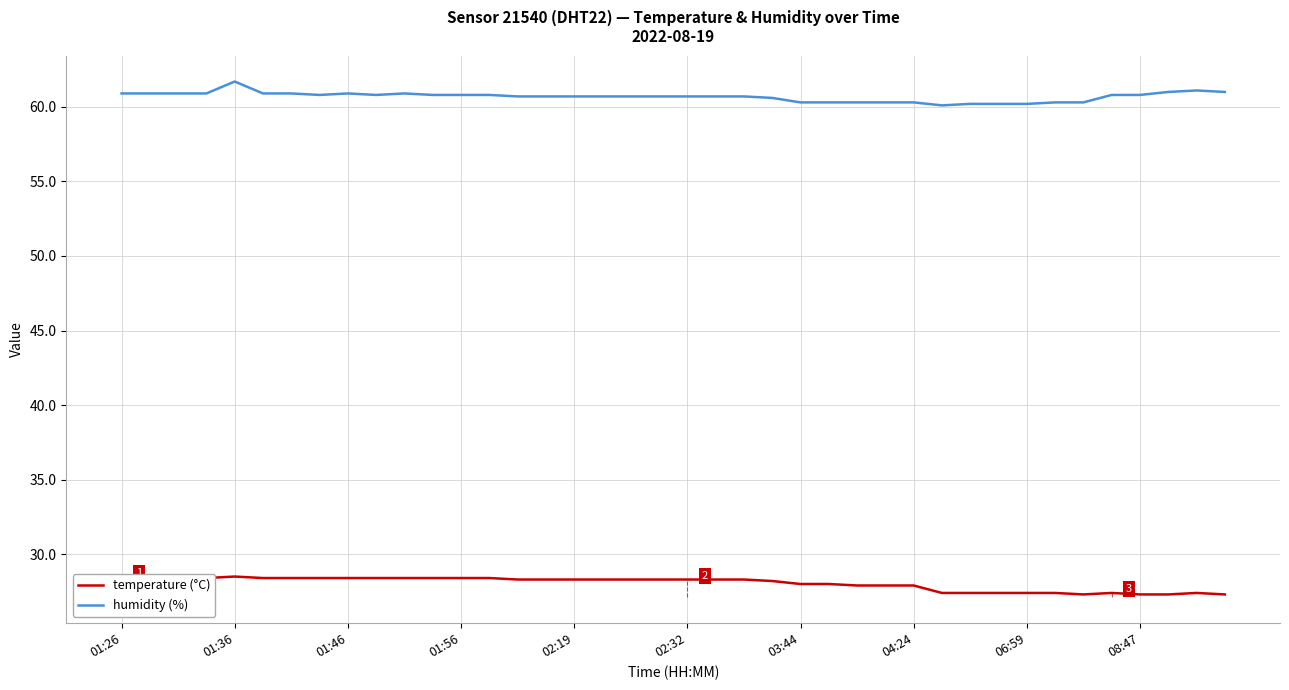

Does the chart have visible grid lines?

Yes